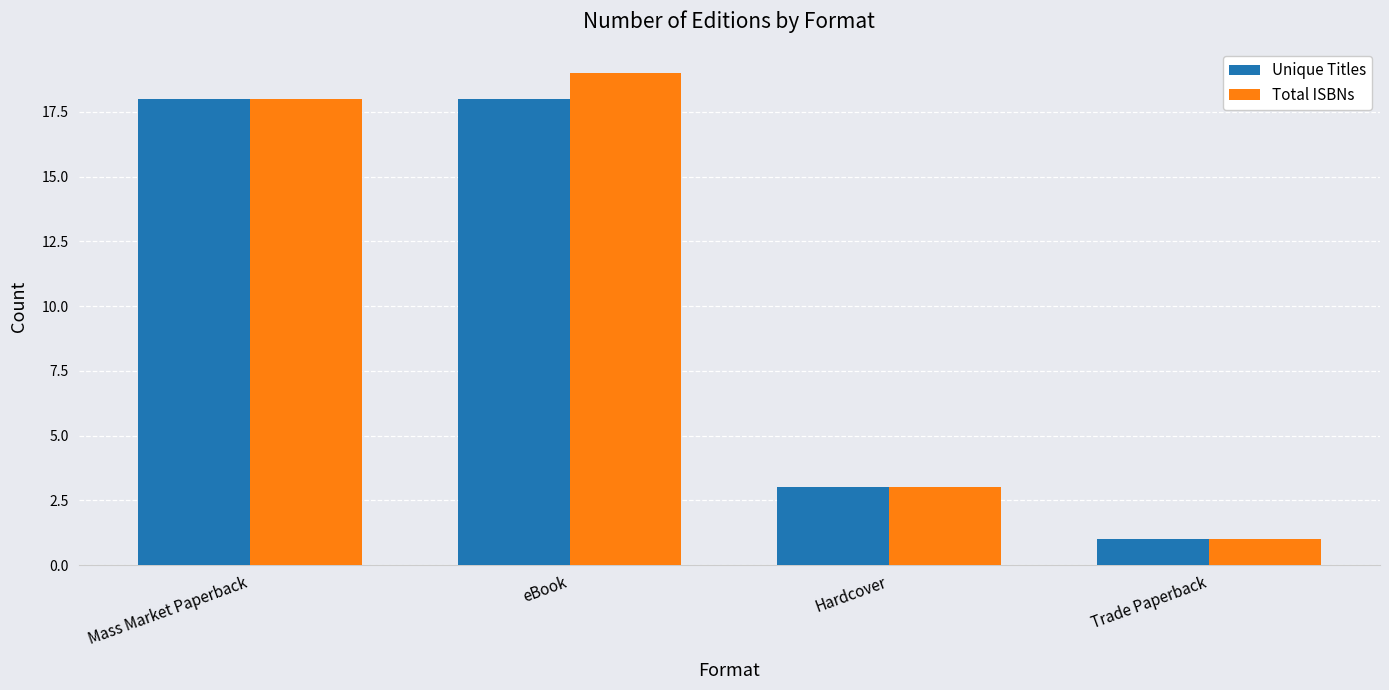

What are all the series names shown in the legend?

Unique Titles, Total ISBNs